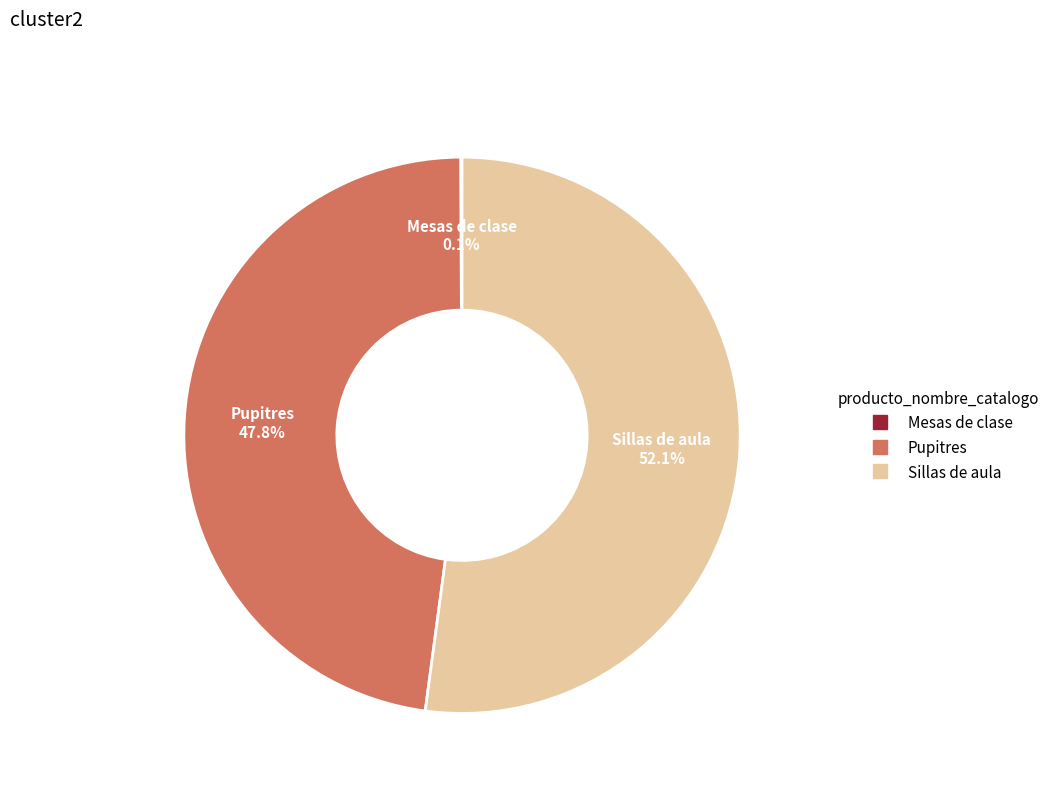

Does Pupitres represent more than half of the total?

No